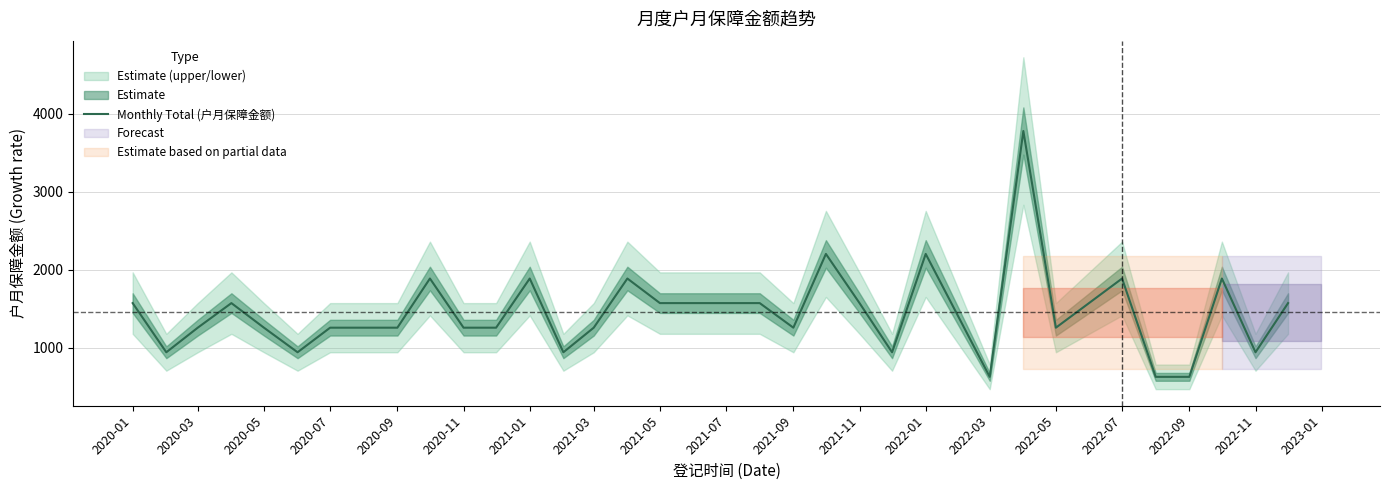

What is the maximum value for Monthly Total (户月保障金额)?

3780